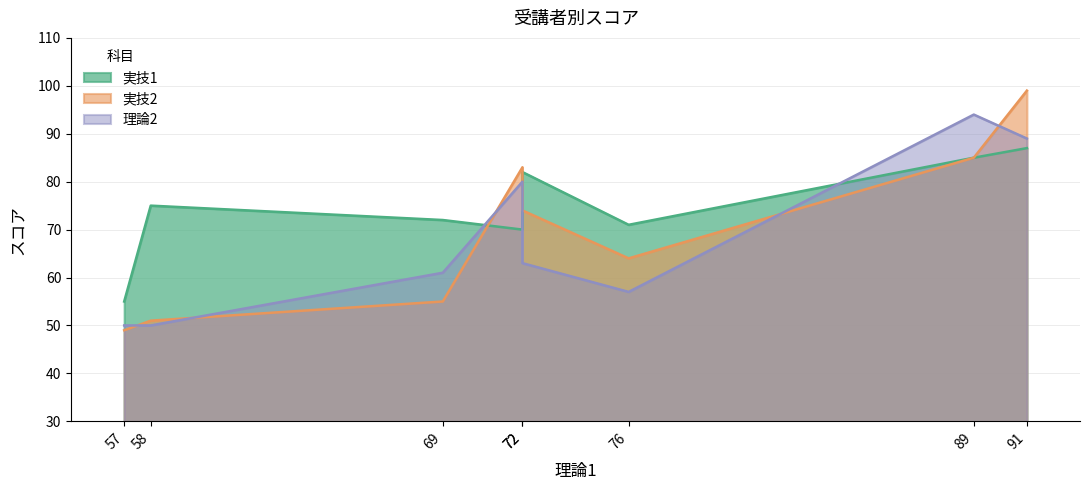

What is the maximum value shown in the chart?

99